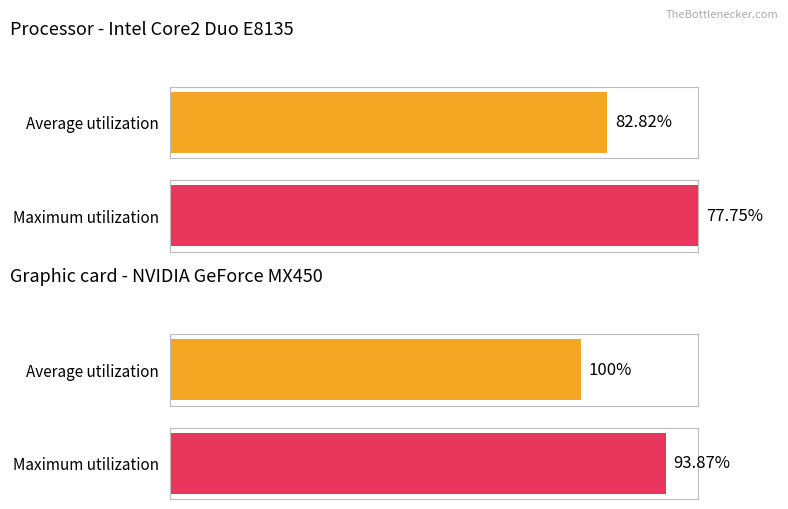

What is the smallest value displayed?

77.8